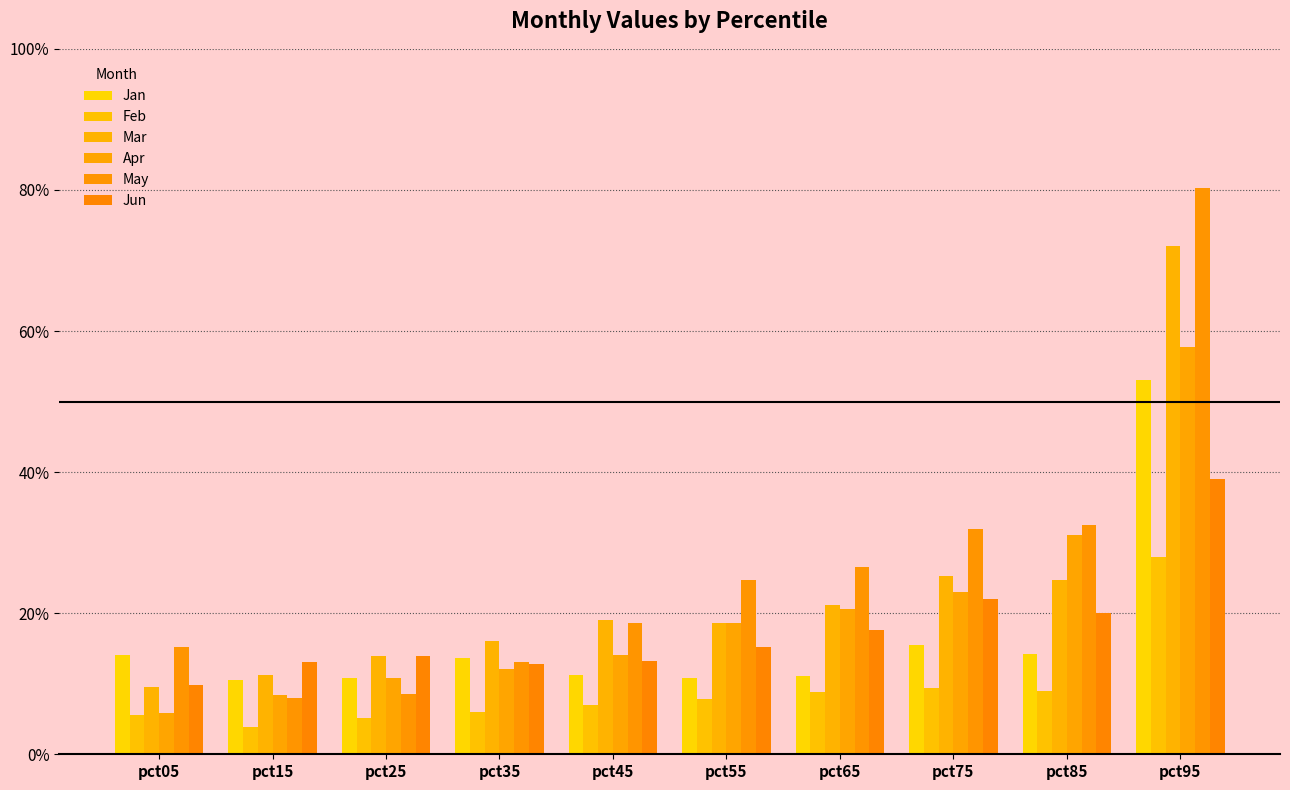

What is the difference between the Apr values at pct75 and pct95?

0.3